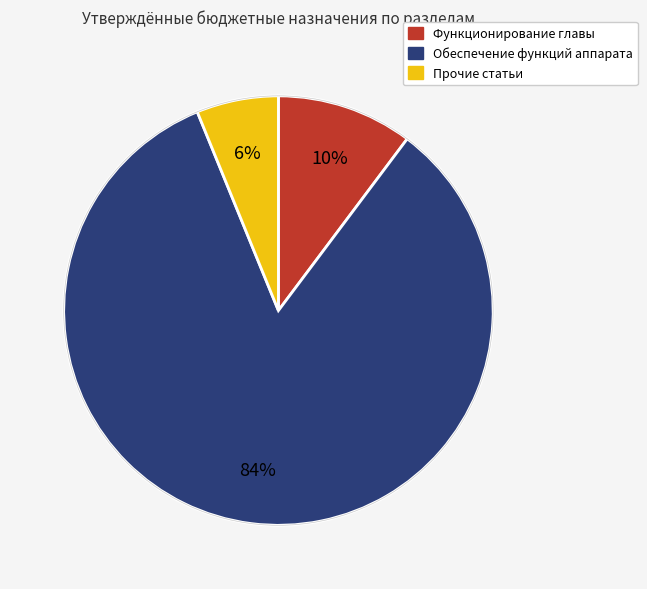

Is there any slice that represents more than half of the pie?

Yes